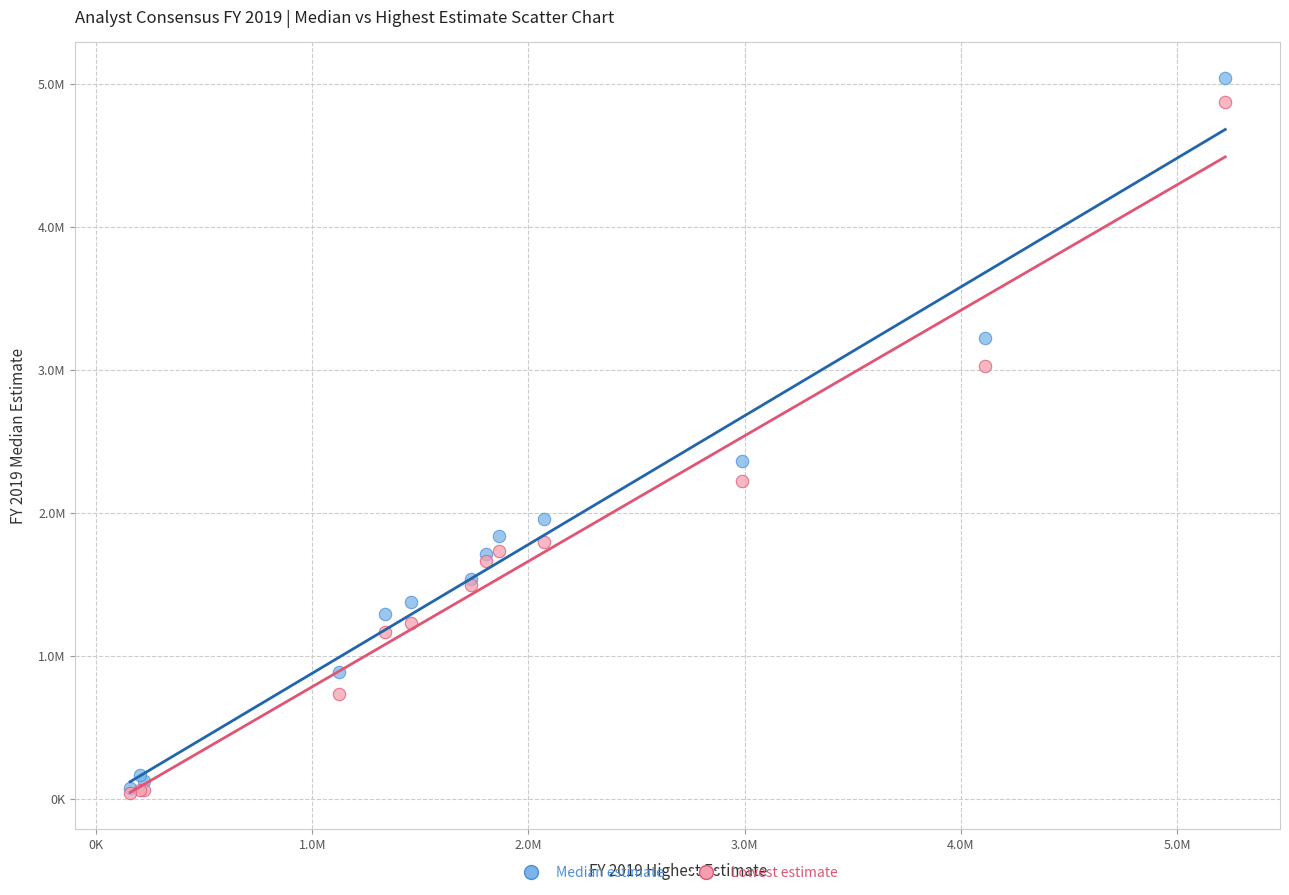

What are all the series names shown in the legend?

Median estimate, Lowest estimate